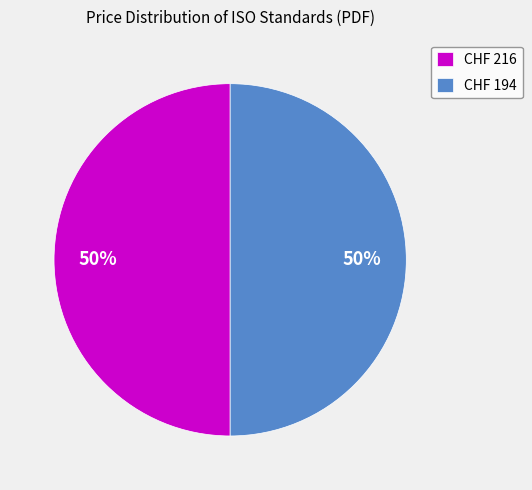

How many slices are in this pie chart?

2